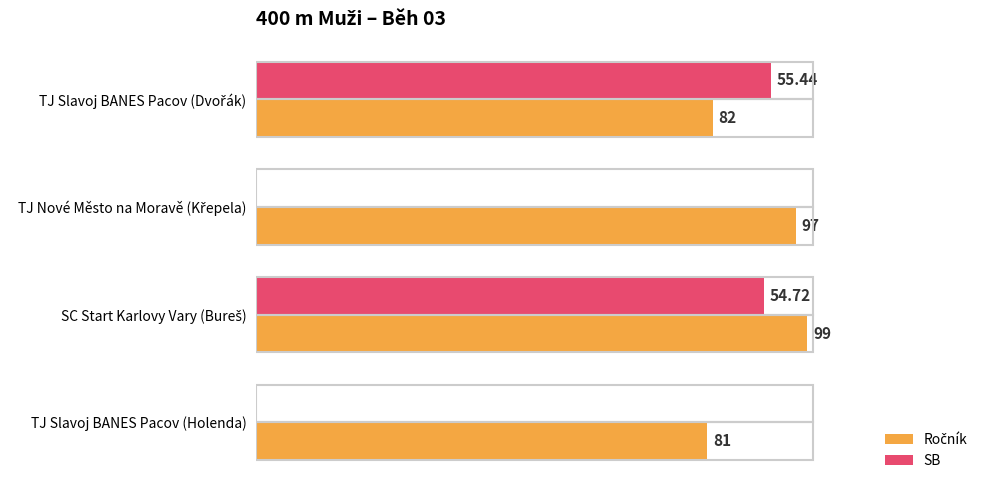

What is the average value of the Ročník series?

89.8